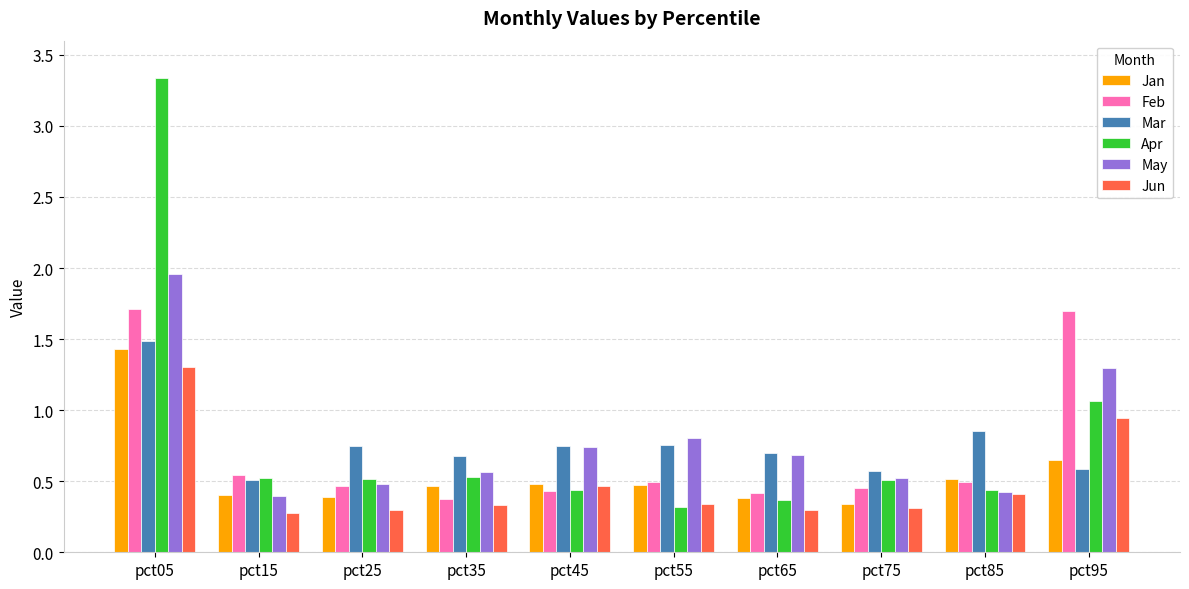

Which series has the widest spread of values?

Apr